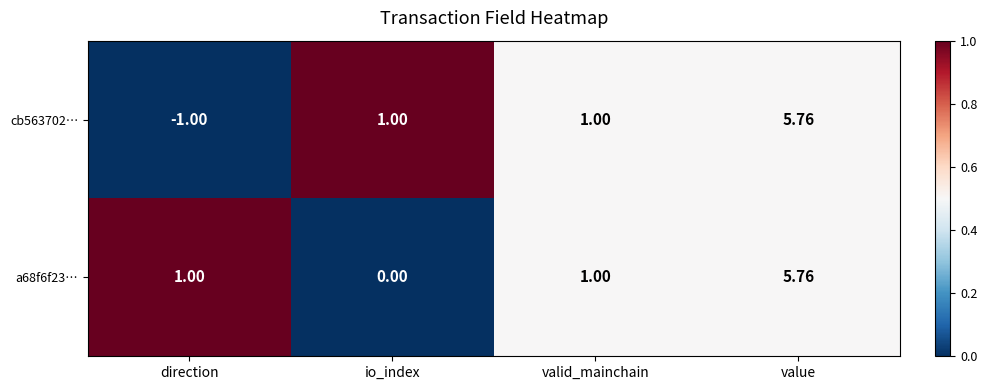

At which category is the sum across all series the highest?

value